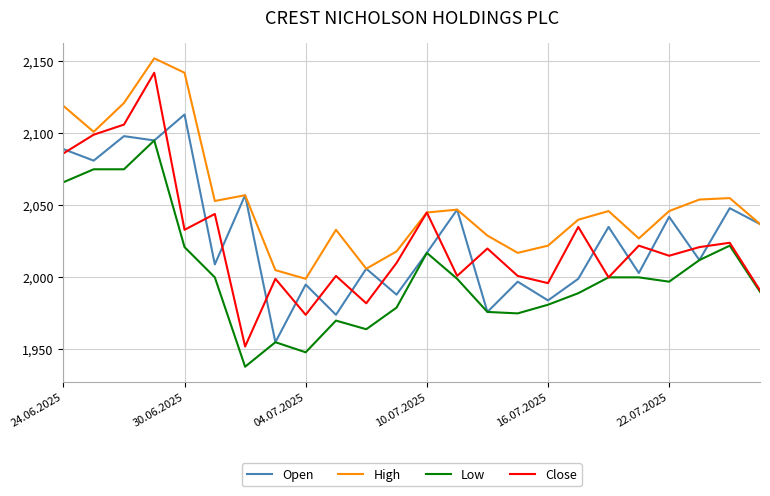

What is the maximum value for Close?

2142